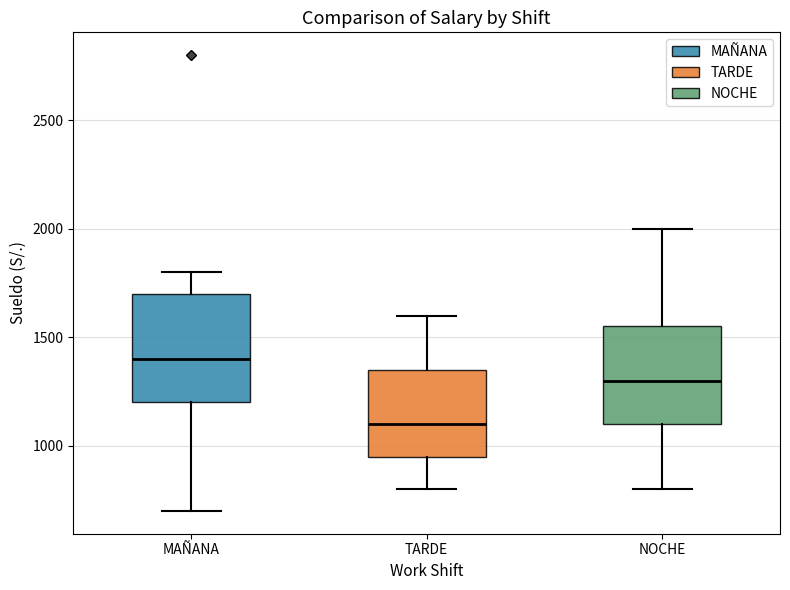

Which box's median line is the highest?

MAÑANA